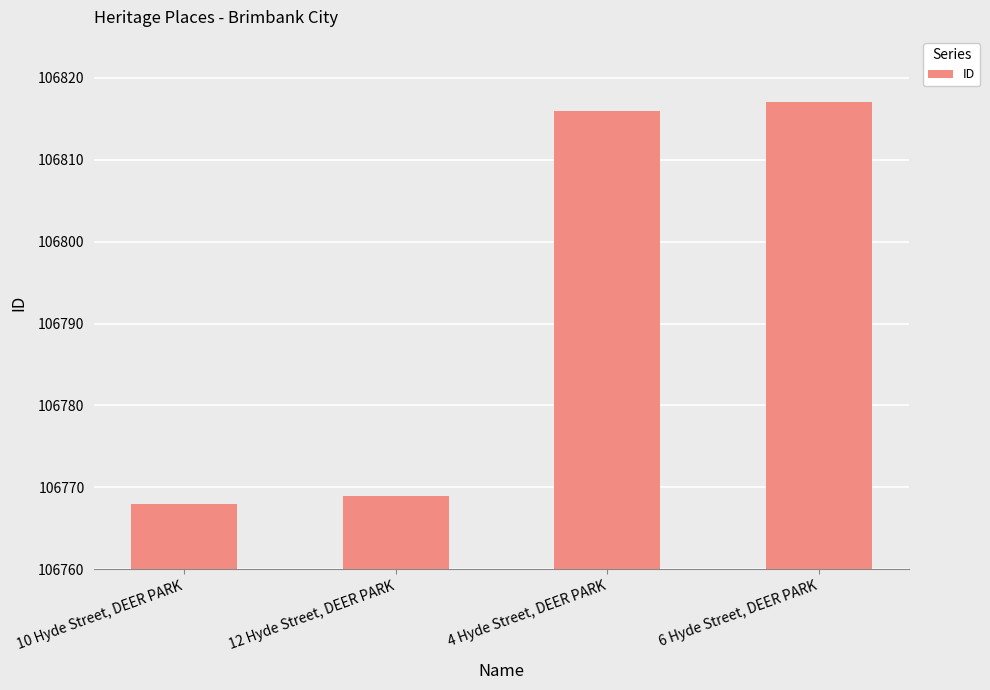

What is the ratio of the value at 6 Hyde Street, DEER PARK to the value at 4 Hyde Street, DEER PARK?

1.0